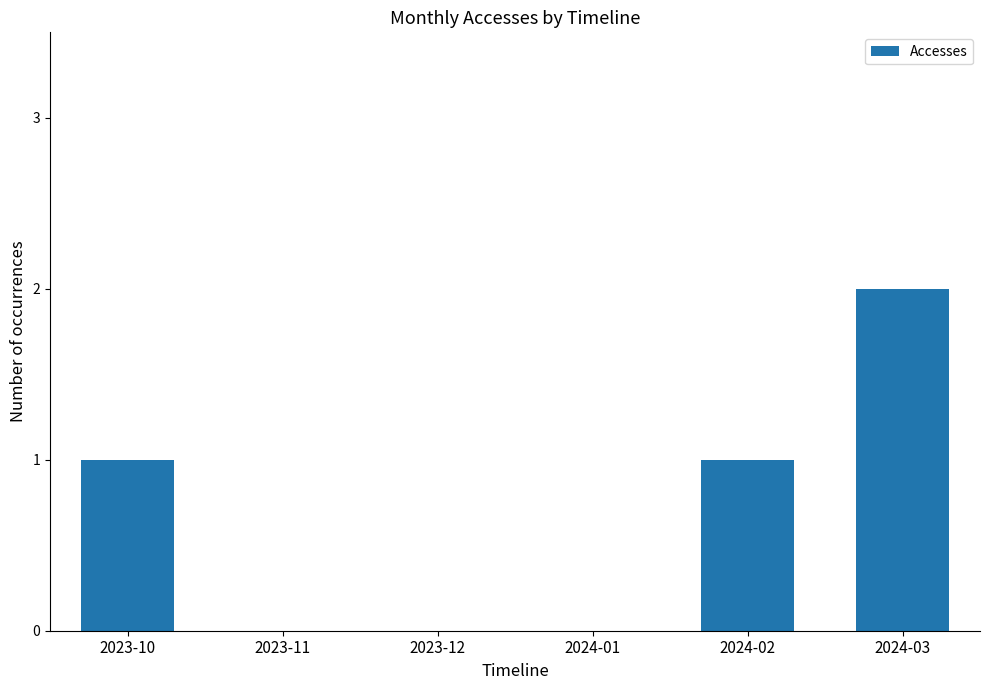

What is the average value?

1